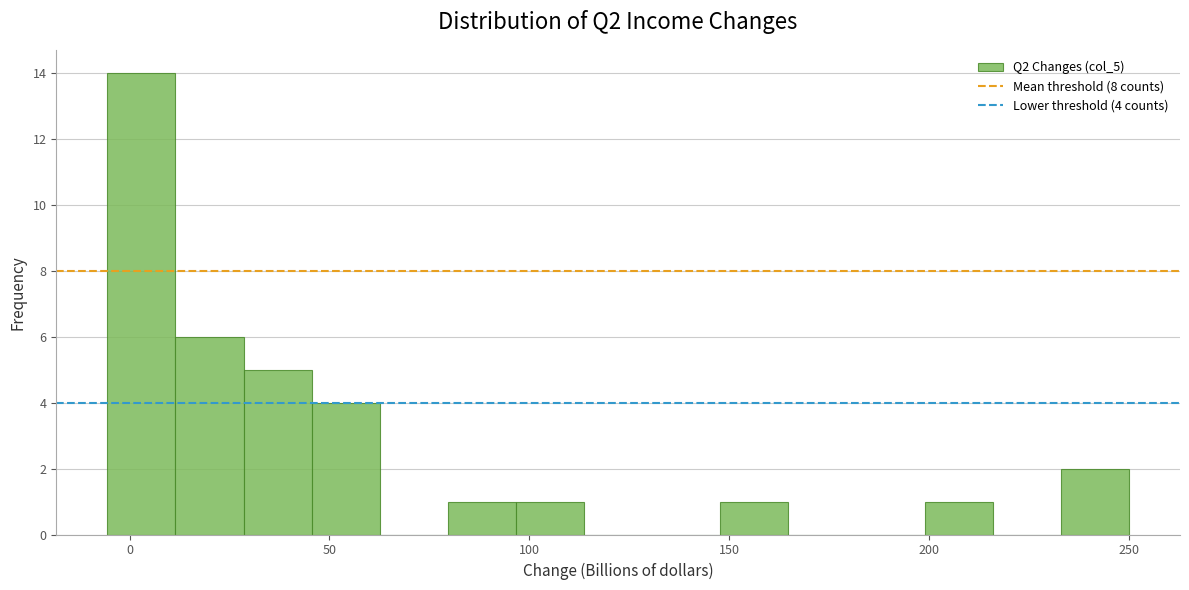

Read against the x-axis, roughly where is the centre of the tallest bar?

5